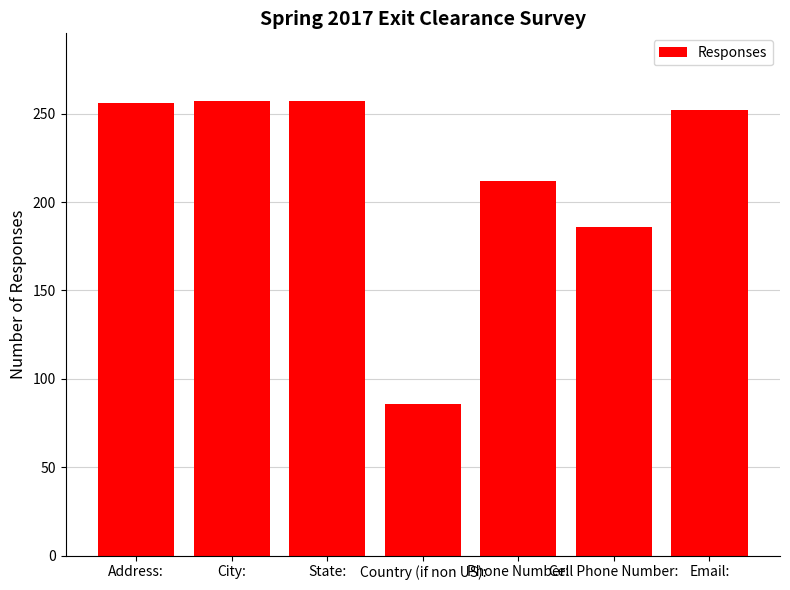

Where is the data nearest to the value 171?

Cell Phone Number: